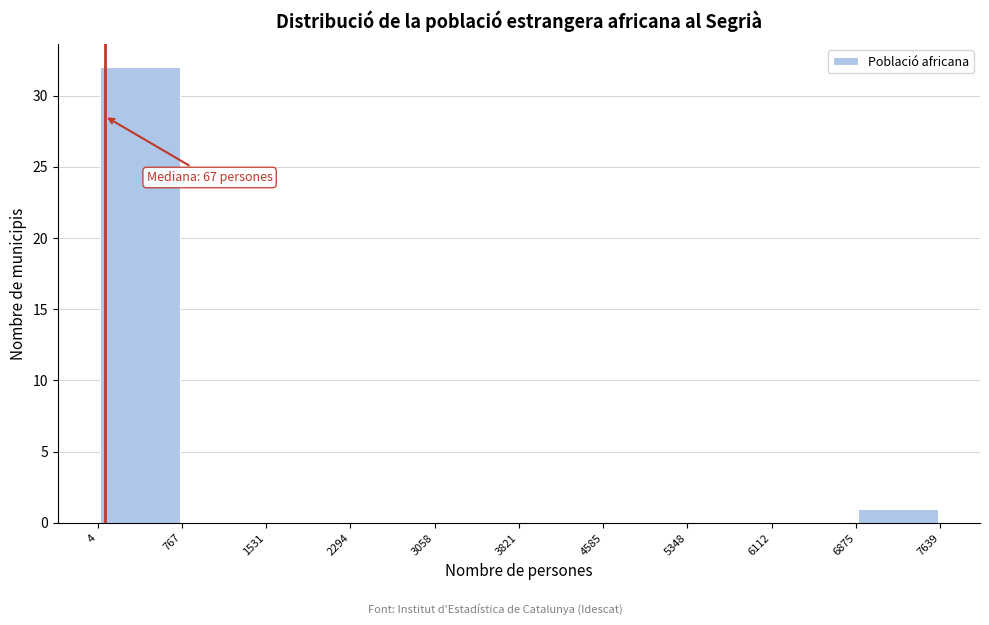

Over which range of the x-axis is the bar tallest?

4 to 767